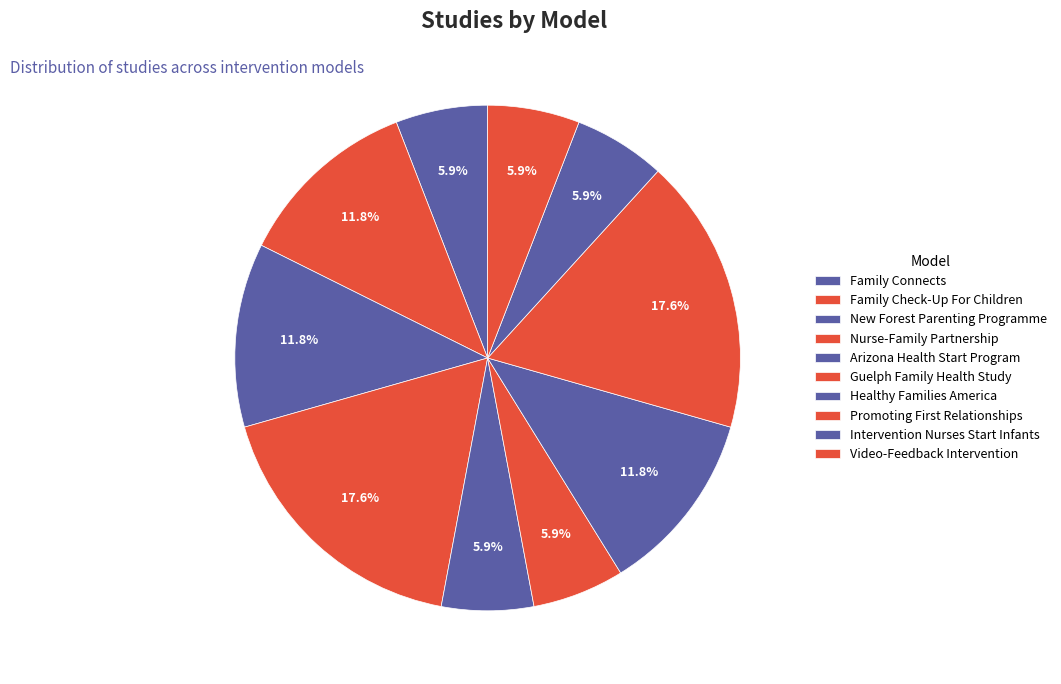

Is Family Connects the majority of the pie?

No